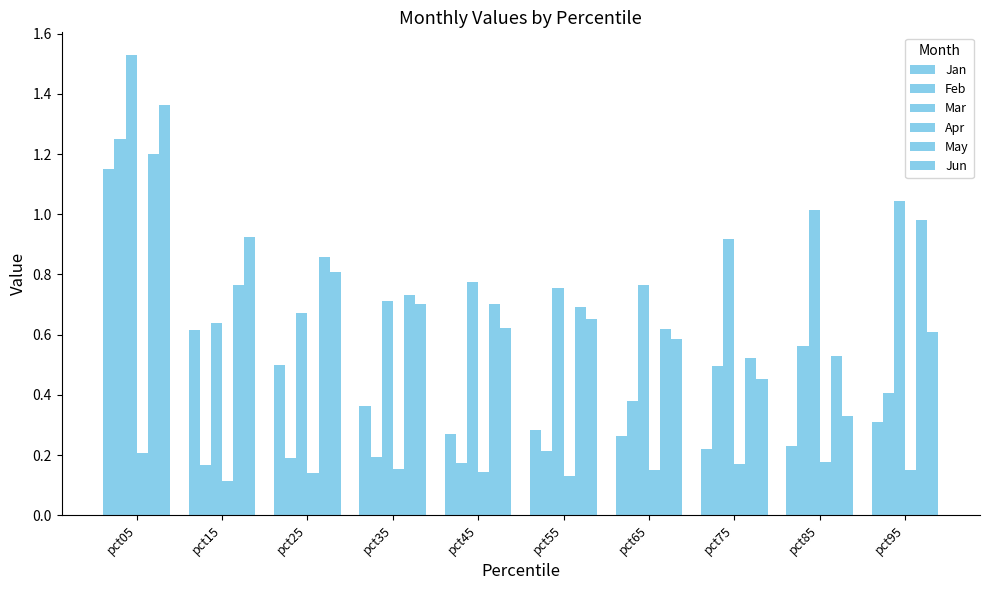

At which category is the sum across all series the highest?

pct05